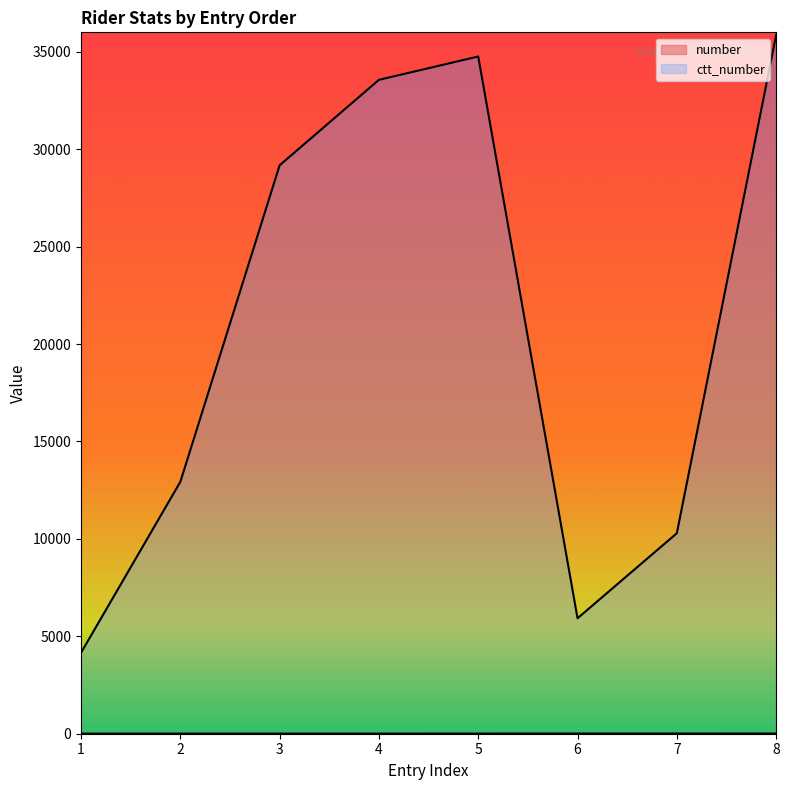

What are all the series names shown in the legend?

number, ctt_number